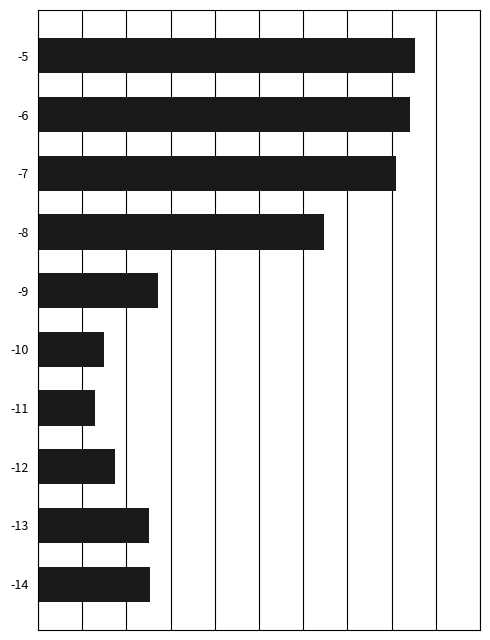

What is the maximum value shown in the chart?

85.2